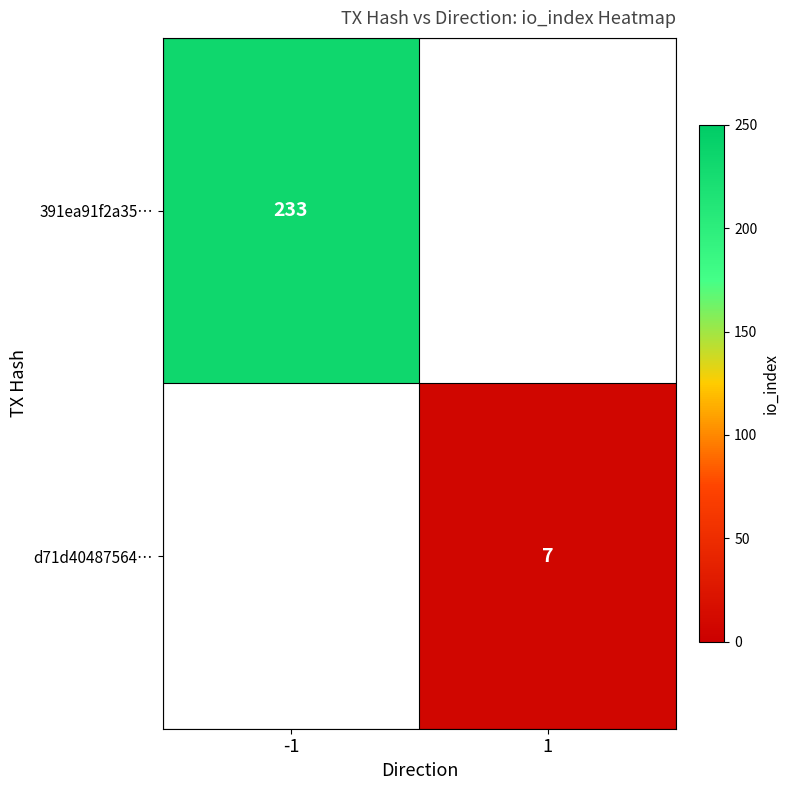

The 391ea91f2a35… series shows 233 at -1. True or false?

True